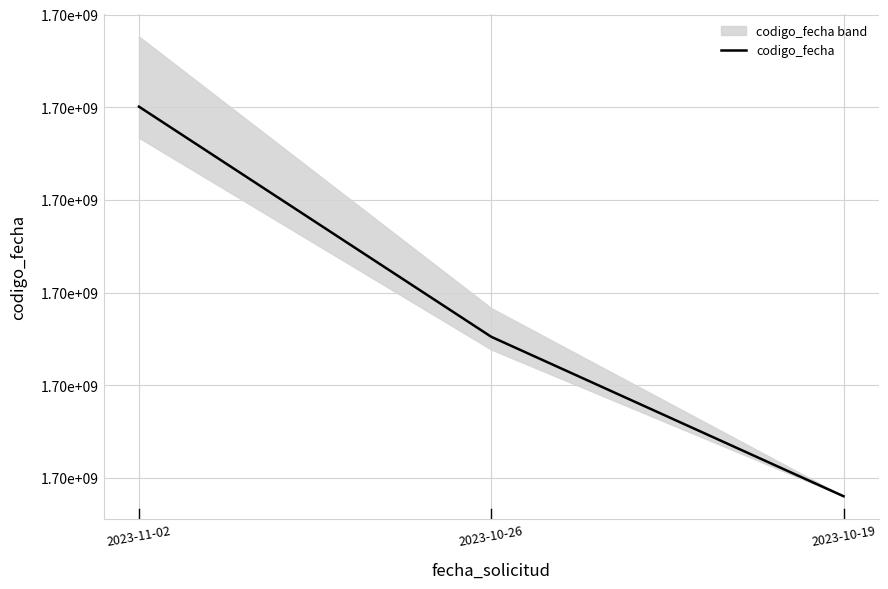

Which category has the highest value across all series?

2023-11-02